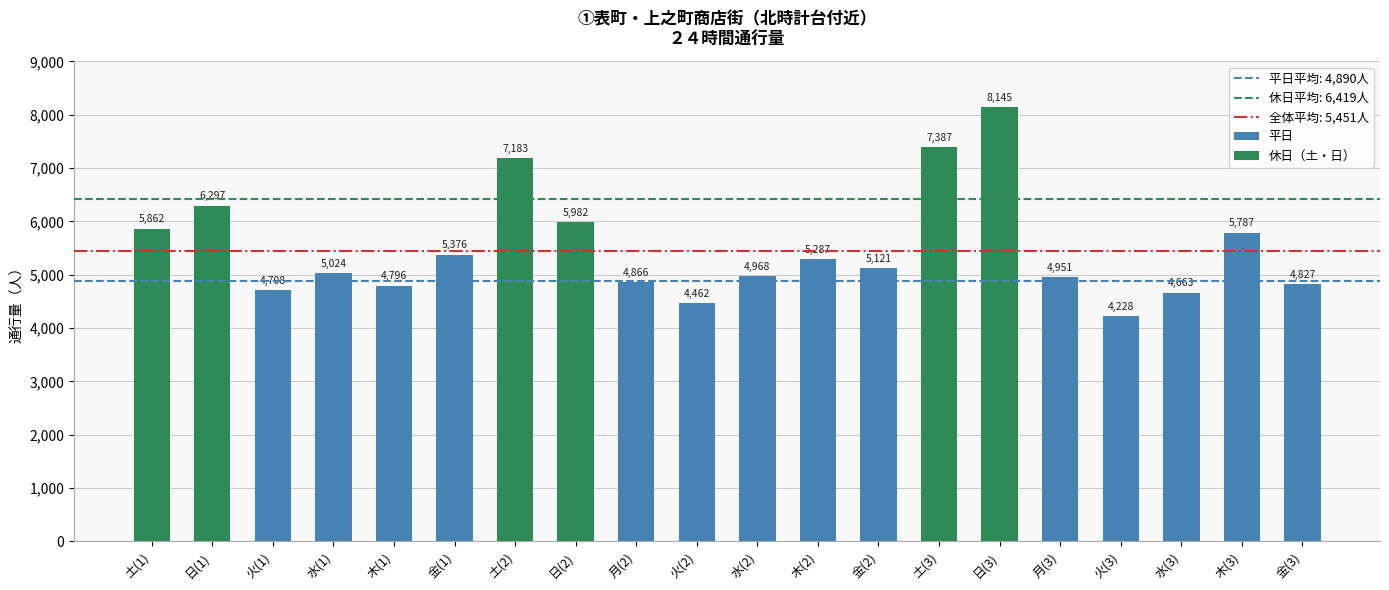

Approximately how many times larger is the value at 日(3) compared to 火(3)?

1.9